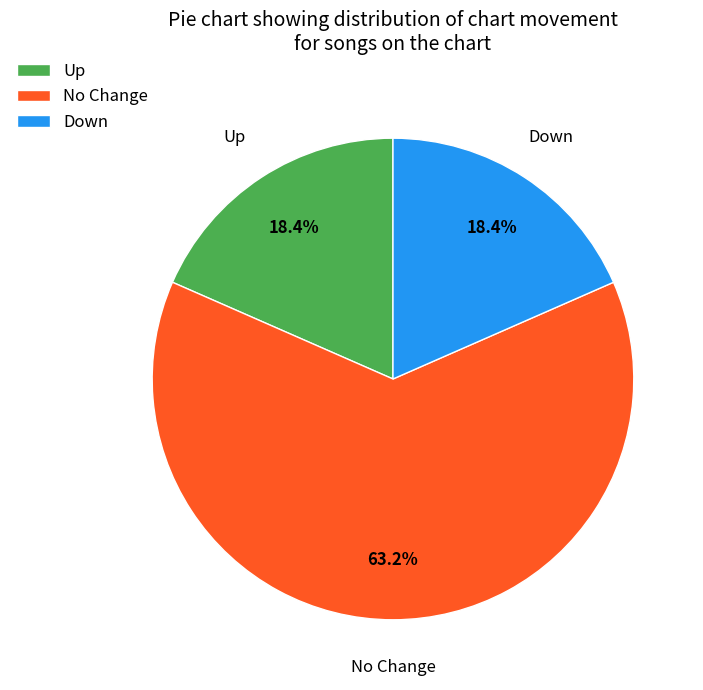

Combined, do Down and No Change account for over 50%?

Yes